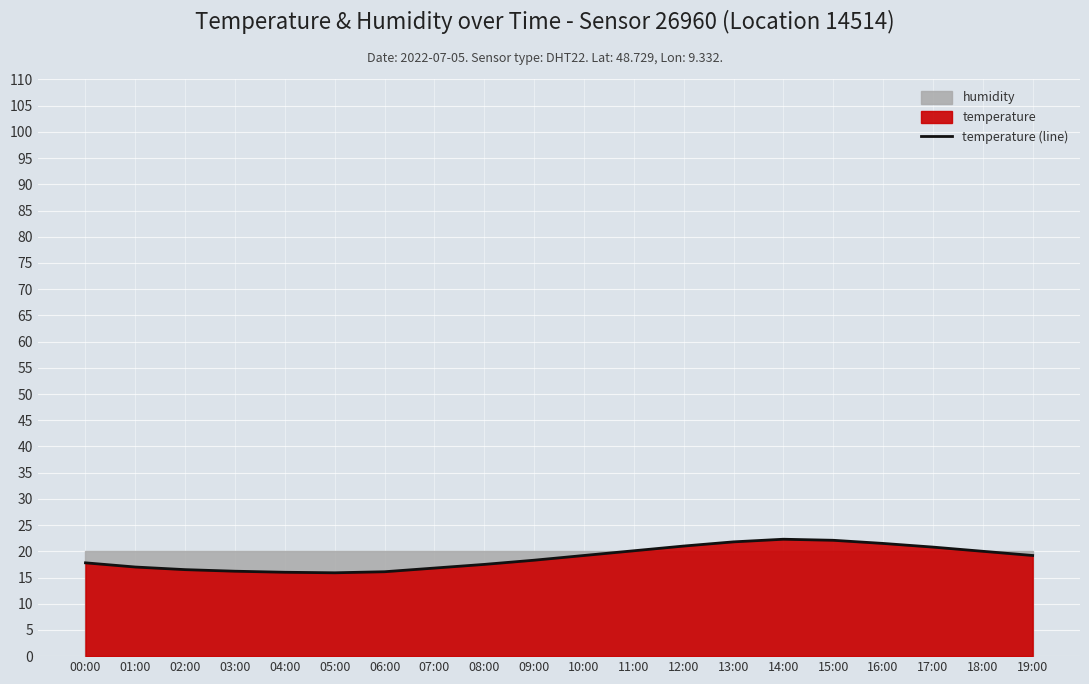

Reading left to right, list all the values displayed in this chart.

17.8	17.0	16.5	16.2	16.0	15.9	16.1	16.8	17.5	18.3	19.2	20.1	21.0	21.8	22.3	22.1	21.5	20.8	20.0	19.2